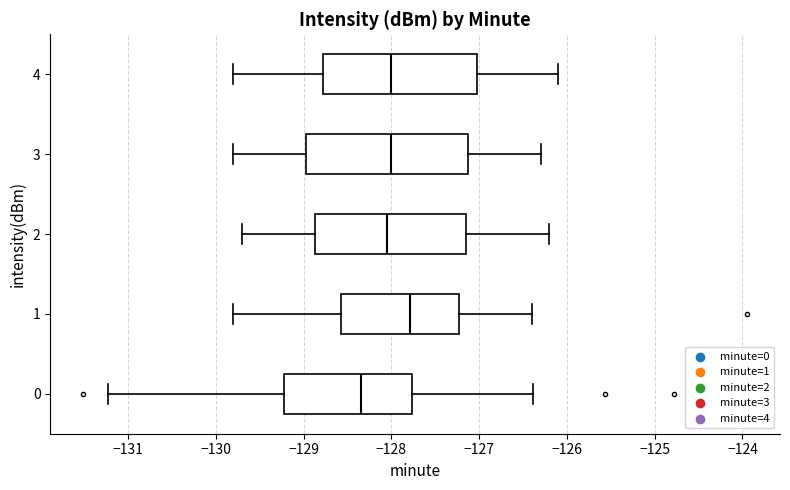

Which box has the furthest to the right median line?

1